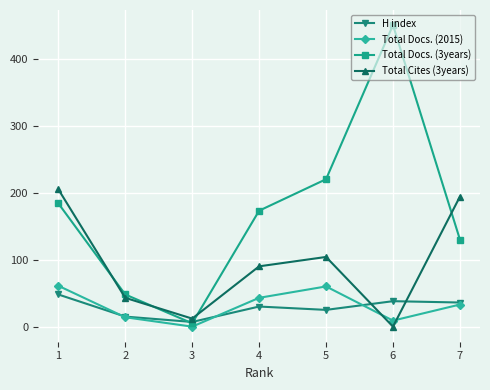

Where do Total Cites (3years) and Total Docs. (3years) first cross each other?

1 and 2